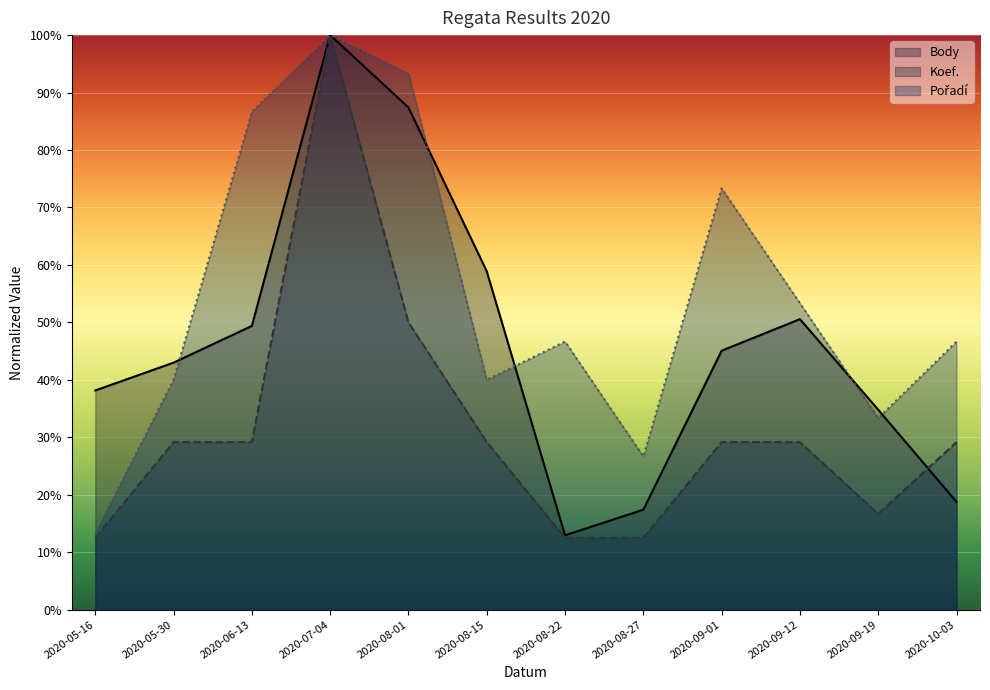

Which series changed the most between 2020-06-13 and 2020-08-01?

Body